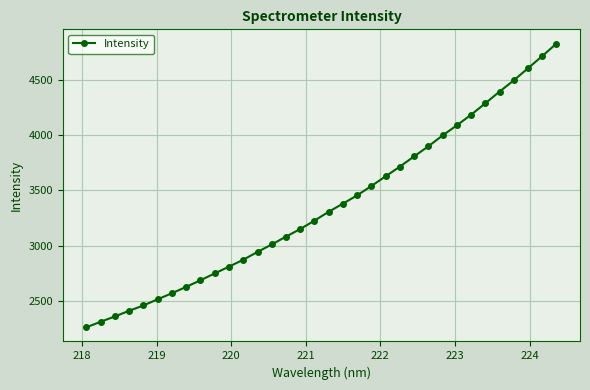

How many distinct data groups are displayed?

1